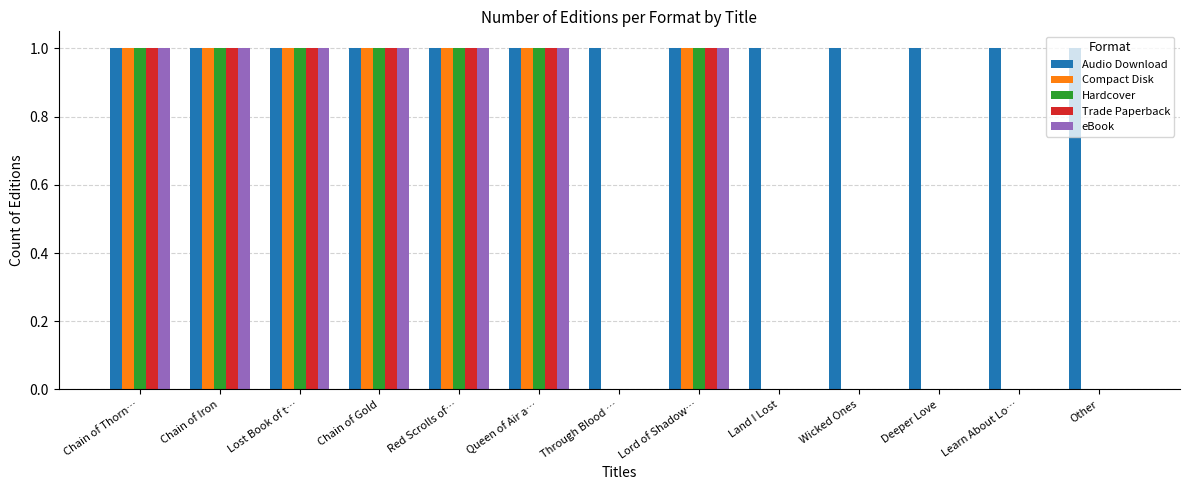

Reading left to right, what are all the values shown in this chart?

Audio Download: Chain of Thorn…=1	Chain of Iron=1	Lost Book of t…=1	Chain of Gold=1	Red Scrolls of…=1	Queen of Air a…=1	Through Blood …=1	Lord of Shadow…=1	Land I Lost=1	Wicked Ones=1	Deeper Love=1	Learn About Lo…=1	Other=1
Compact Disk: Chain of Thorn…=1	Chain of Iron=1	Lost Book of t…=1	Chain of Gold=1	Red Scrolls of…=1	Queen of Air a…=1	Through Blood …=0	Lord of Shadow…=1	Land I Lost=0	Wicked Ones=0	Deeper Love=0	Learn About Lo…=0	Other=0
Hardcover: Chain of Thorn…=1	Chain of Iron=1	Lost Book of t…=1	Chain of Gold=1	Red Scrolls of…=1	Queen of Air a…=1	Through Blood …=0	Lord of Shadow…=1	Land I Lost=0	Wicked Ones=0	Deeper Love=0	Learn About Lo…=0	Other=0
Trade Paperback: Chain of Thorn…=1	Chain of Iron=1	Lost Book of t…=1	Chain of Gold=1	Red Scrolls of…=1	Queen of Air a…=1	Through Blood …=0	Lord of Shadow…=1	Land I Lost=0	Wicked Ones=0	Deeper Love=0	Learn About Lo…=0	Other=0
eBook: Chain of Thorn…=1	Chain of Iron=1	Lost Book of t…=1	Chain of Gold=1	Red Scrolls of…=1	Queen of Air a…=1	Through Blood …=0	Lord of Shadow…=1	Land I Lost=0	Wicked Ones=0	Deeper Love=0	Learn About Lo…=0	Other=0